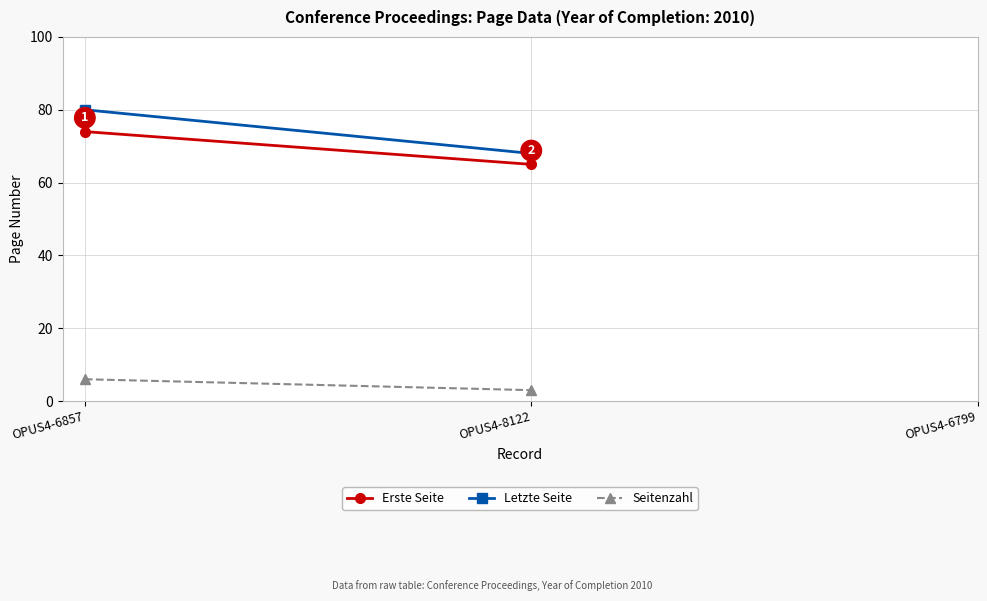

At how many categories does at least one series exceed 64?

2